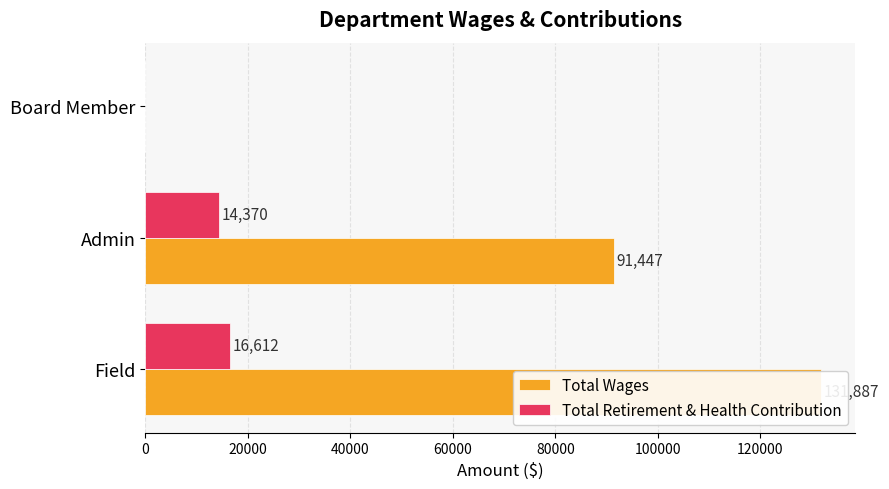

True or false: Total Wages has a value of 154677 at 20000.

False